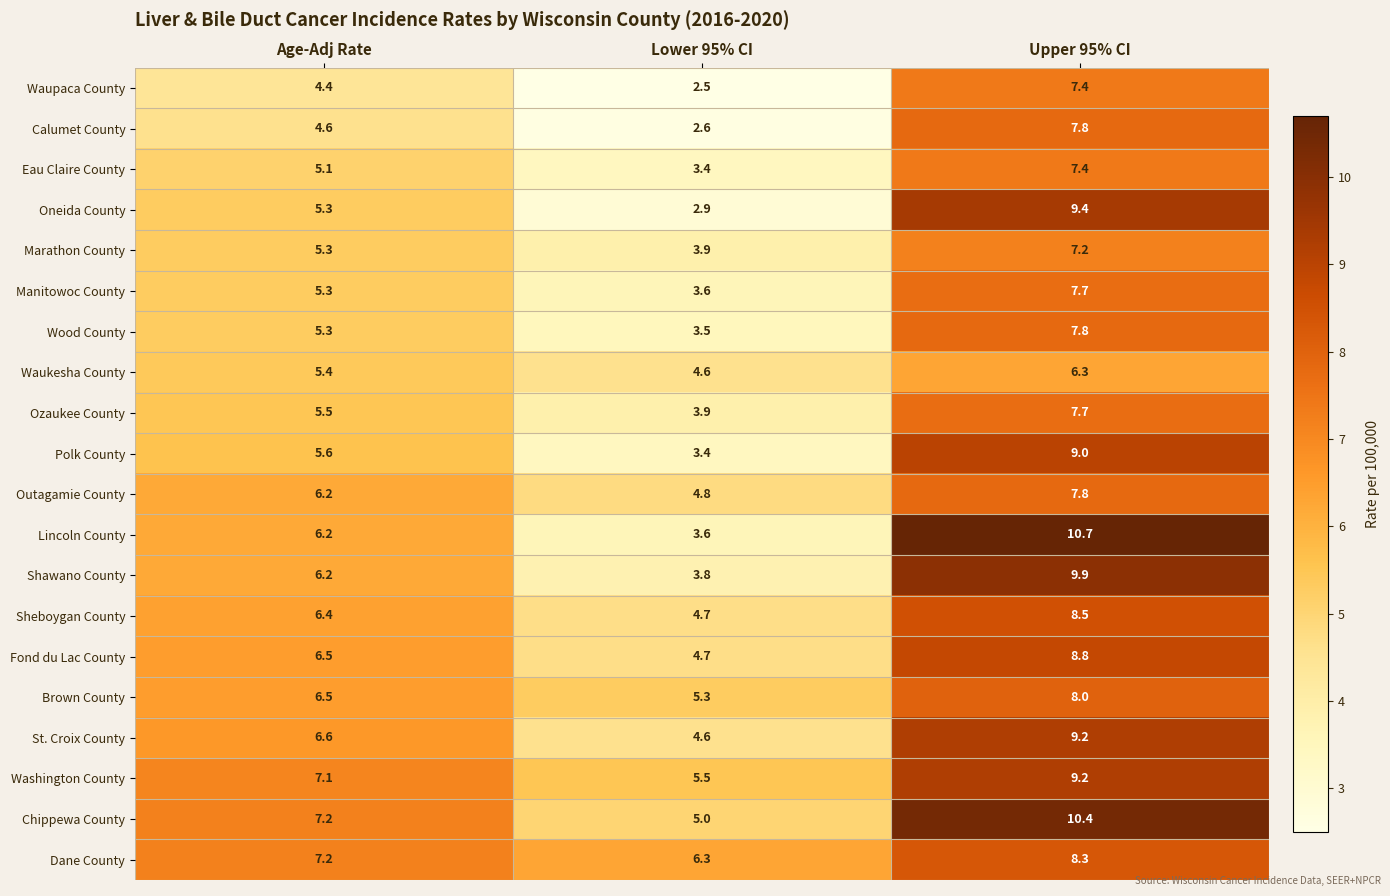

What is the average value of the Ozaukee County series?

5.7